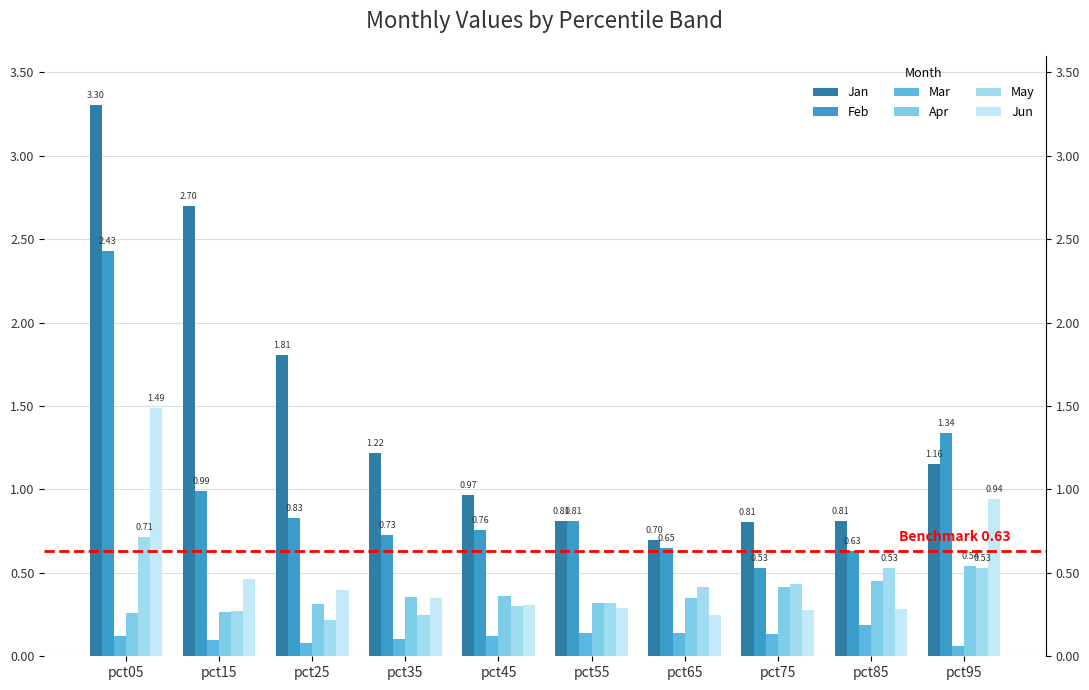

Reading left to right, list all the values displayed in this chart.

Jan: pct05=3.3	pct15=2.7	pct25=1.8	pct35=1.2	pct45=1.0	pct55=0.8	pct65=0.7	pct75=0.8	pct85=0.8	pct95=1.2
Feb: pct05=2.4	pct15=1.0	pct25=0.8	pct35=0.7	pct45=0.8	pct55=0.8	pct65=0.6	pct75=0.5	pct85=0.6	pct95=1.3
Mar: pct05=0.1	pct15=0.1	pct25=0.1	pct35=0.1	pct45=0.1	pct55=0.1	pct65=0.1	pct75=0.1	pct85=0.2	pct95=0.1
Apr: pct05=0.3	pct15=0.3	pct25=0.3	pct35=0.4	pct45=0.4	pct55=0.3	pct65=0.3	pct75=0.4	pct85=0.5	pct95=0.5
May: pct05=0.7	pct15=0.3	pct25=0.2	pct35=0.2	pct45=0.3	pct55=0.3	pct65=0.4	pct75=0.4	pct85=0.5	pct95=0.5
Jun: pct05=1.5	pct15=0.5	pct25=0.4	pct35=0.3	pct45=0.3	pct55=0.3	pct65=0.2	pct75=0.3	pct85=0.3	pct95=0.9